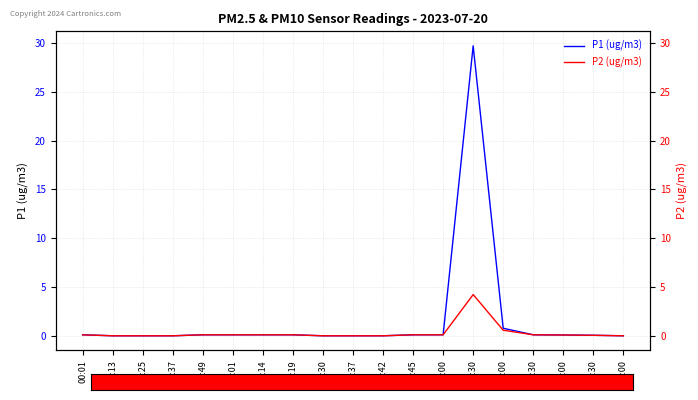

Which series has the largest range (max minus min)?

P1 (ug/m3)